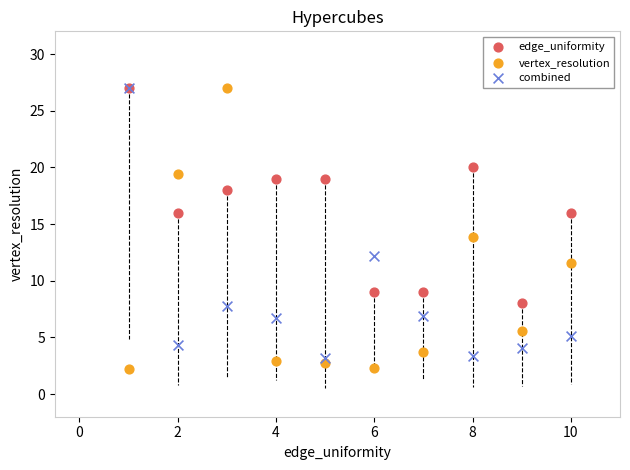

What are all the series names shown in the legend?

edge_uniformity, vertex_resolution, combined